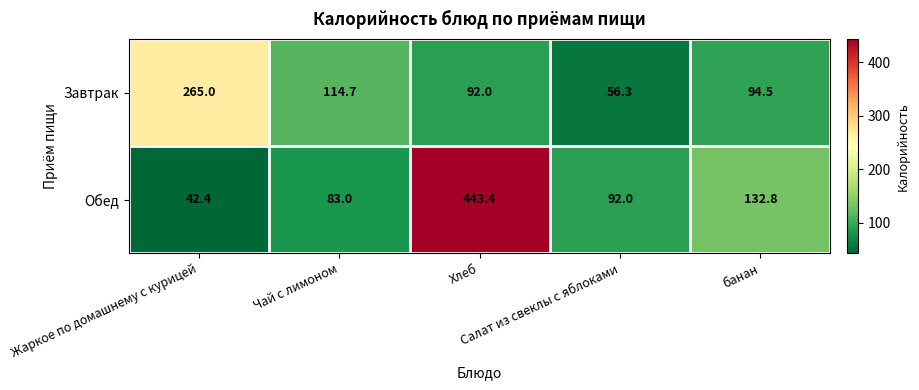

Which label corresponds to the largest value in the chart?

Хлеб